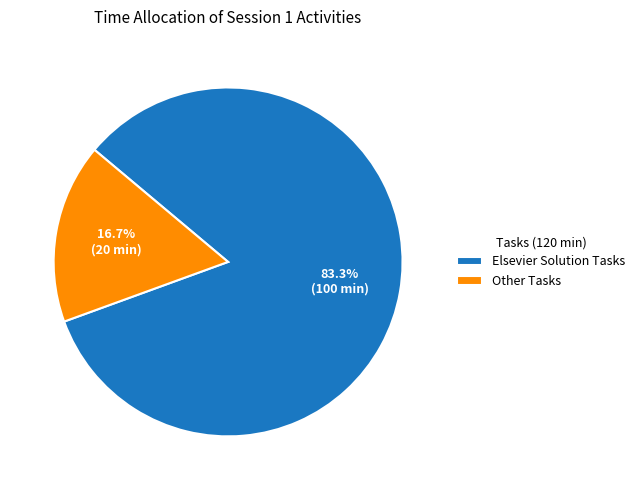

Which slice is the smallest?

Other Tasks